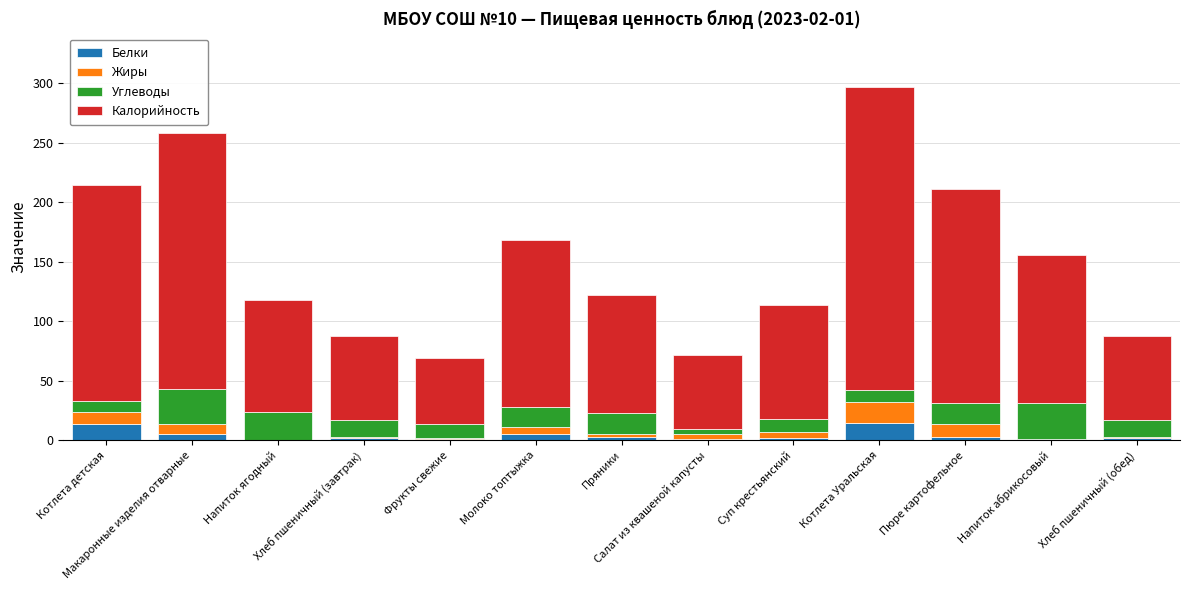

What is the maximum value for Белки?

14.5